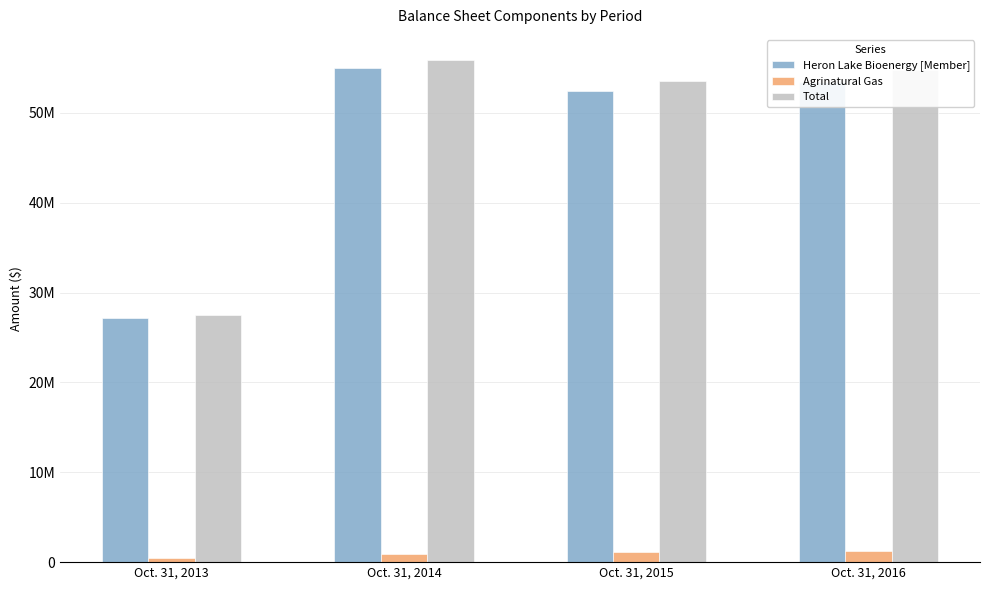

At which label is Total closest to 41725647?

Oct. 31, 2015